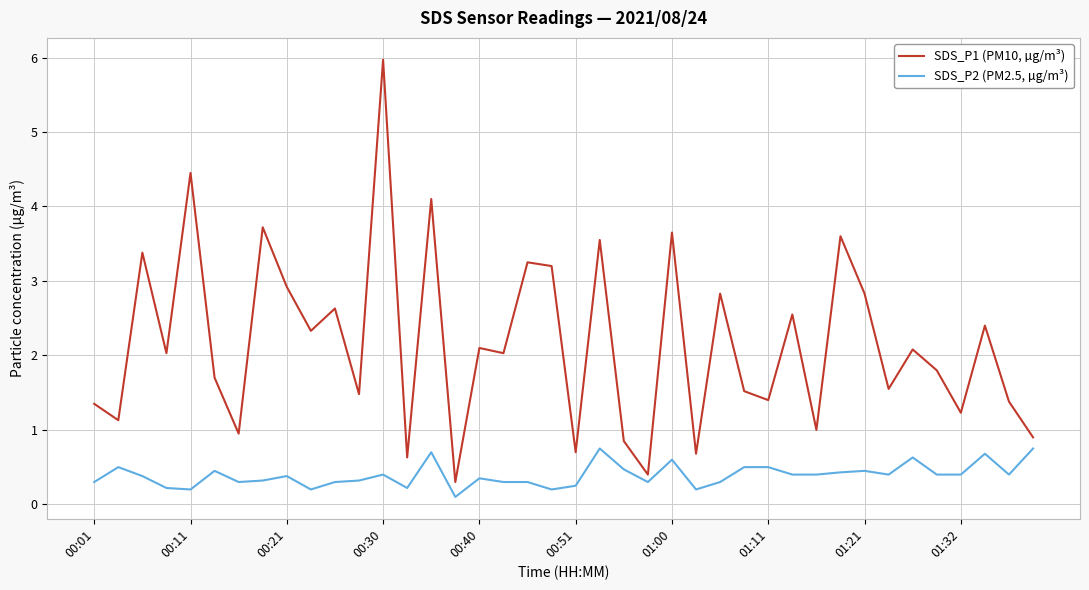

What is the maximum value for SDS_P2 (PM2.5, µg/m³)?

0.8